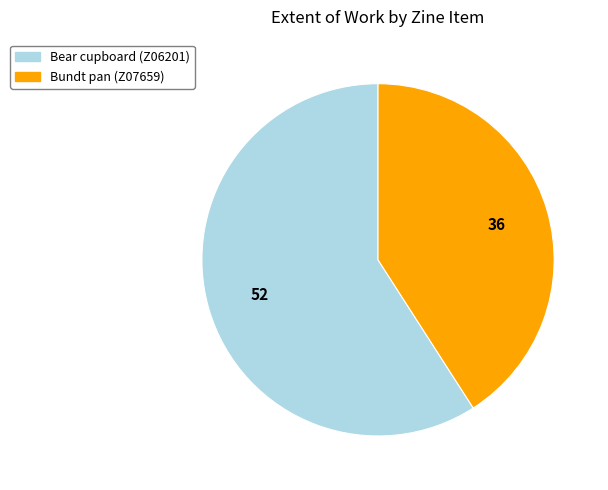

Approximately how many times larger is the value at Bear cupboard (Z06201) compared to Bundt pan (Z07659)?

1.4